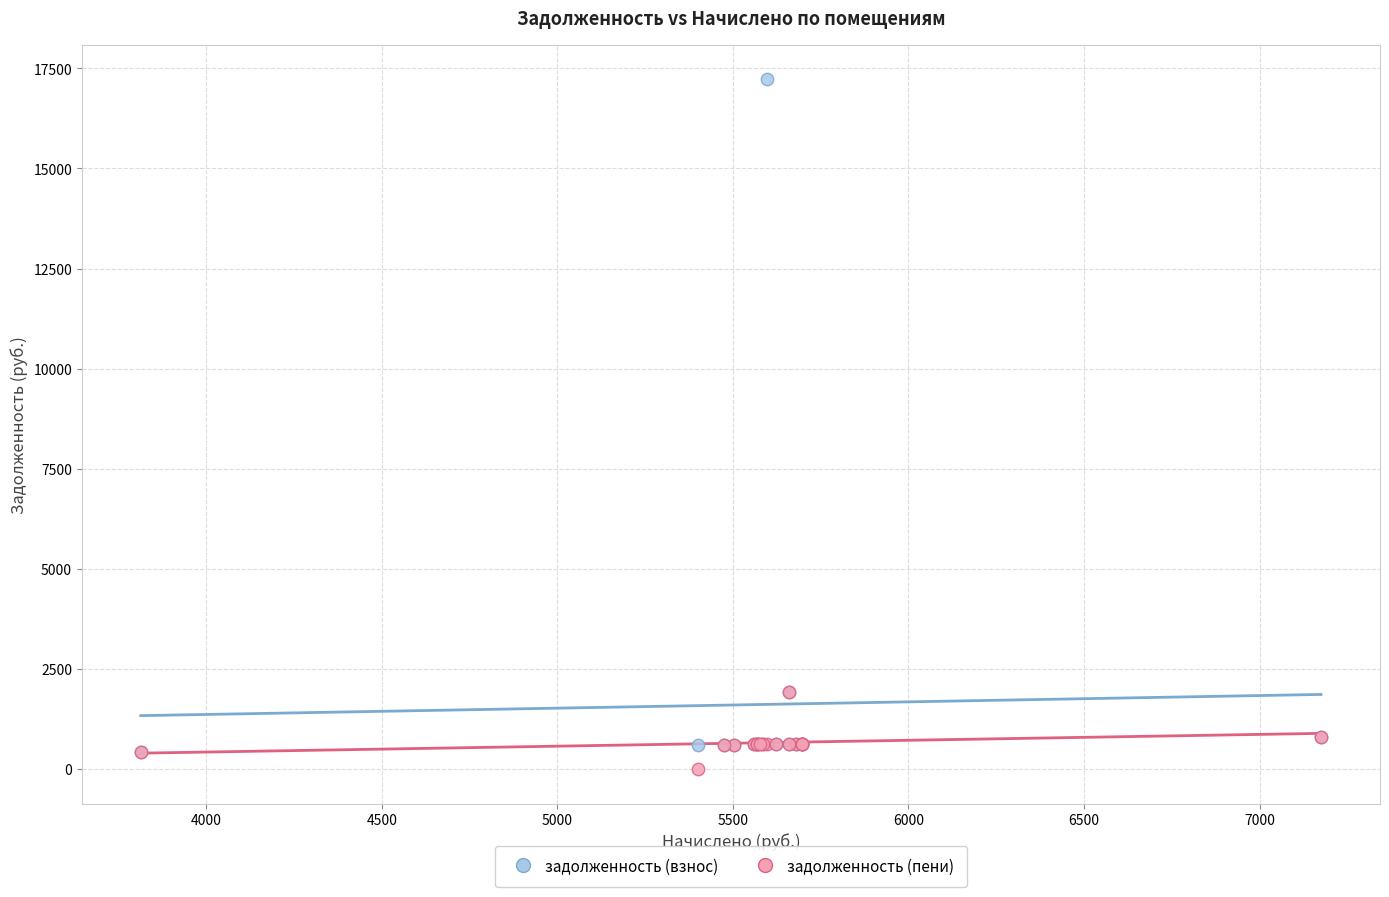

What are all the series names shown in the legend?

задолженность (взнос), задолженность (пени)